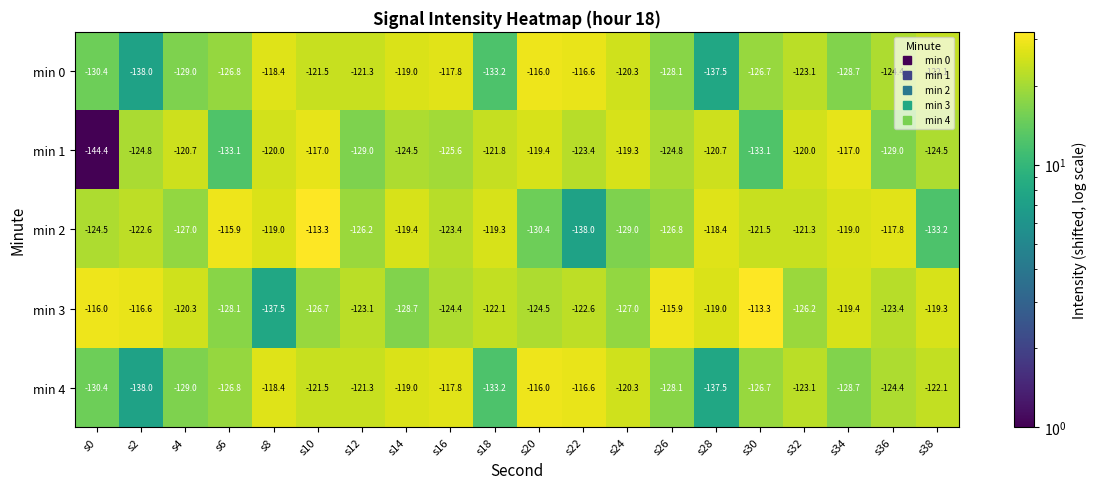

What is the sum of all min 1 values?

-2492.1